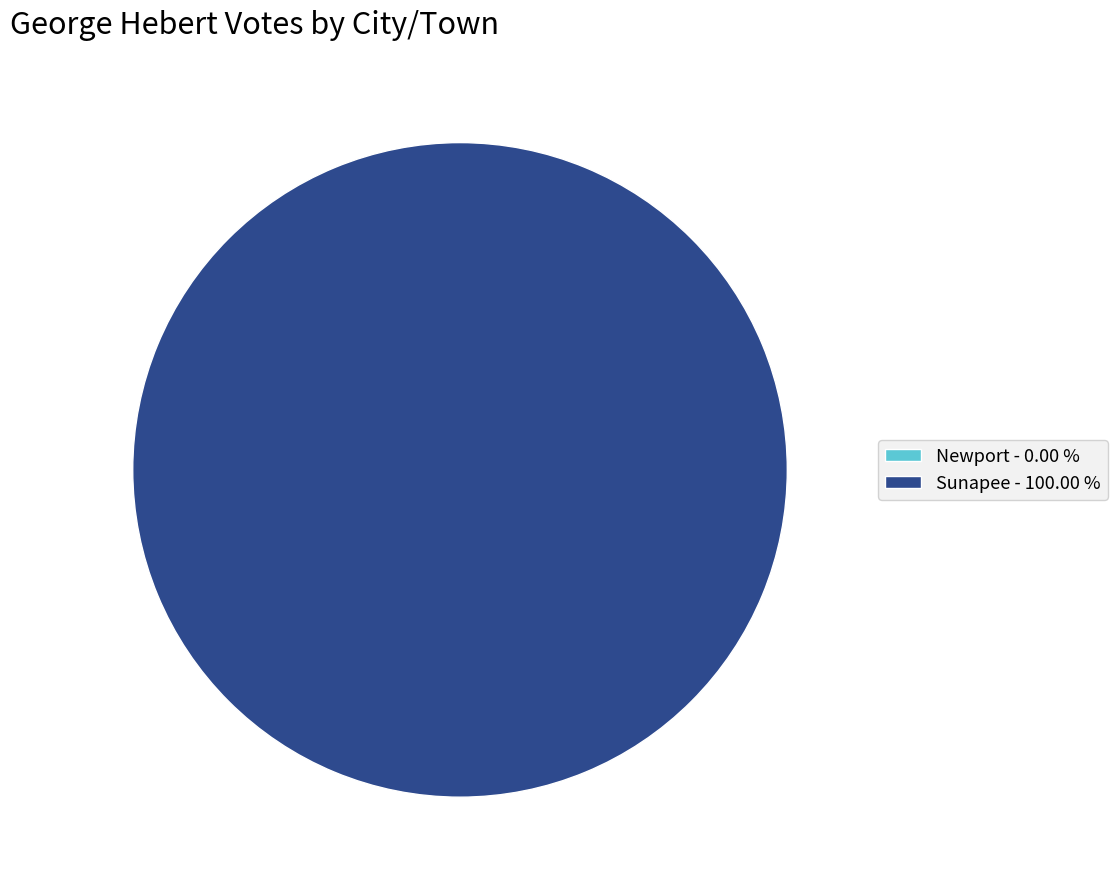

Rank the categories by value from lowest to highest.

Newport, Sunapee